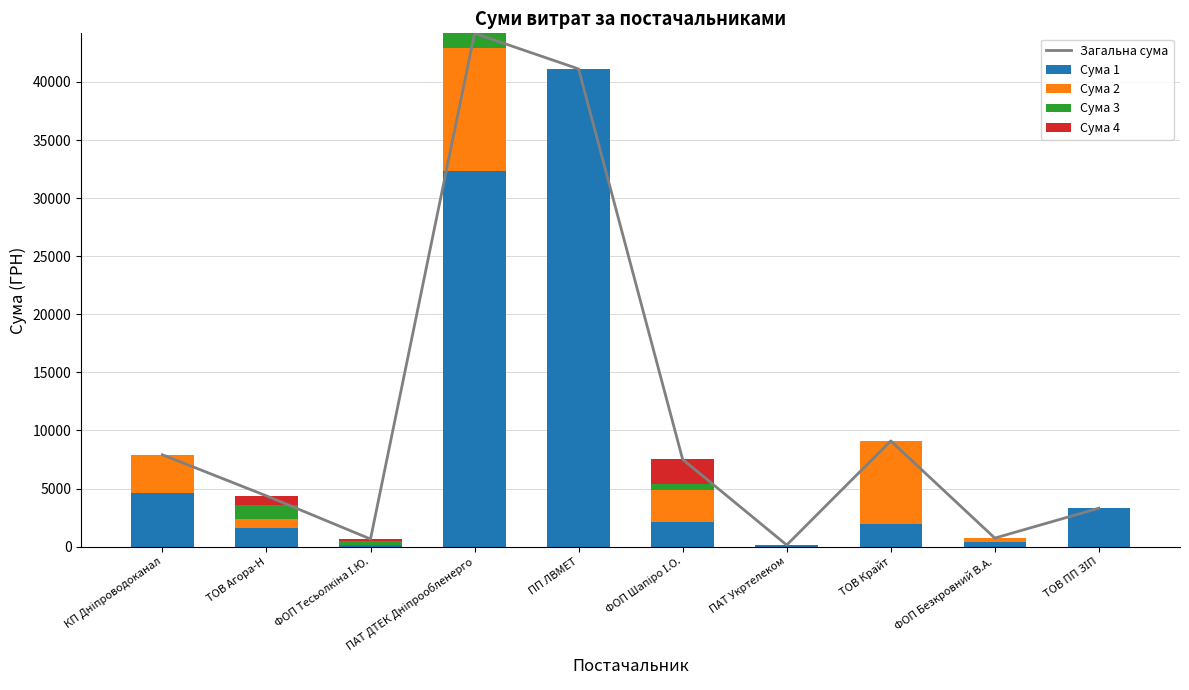

Count the number of data series in this chart.

5